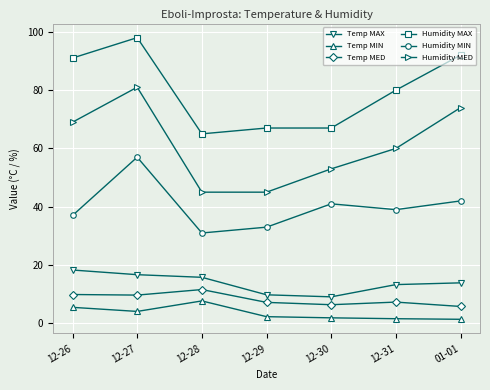

Is it true that Temp MIN equals 1.4 at 01-01?

True